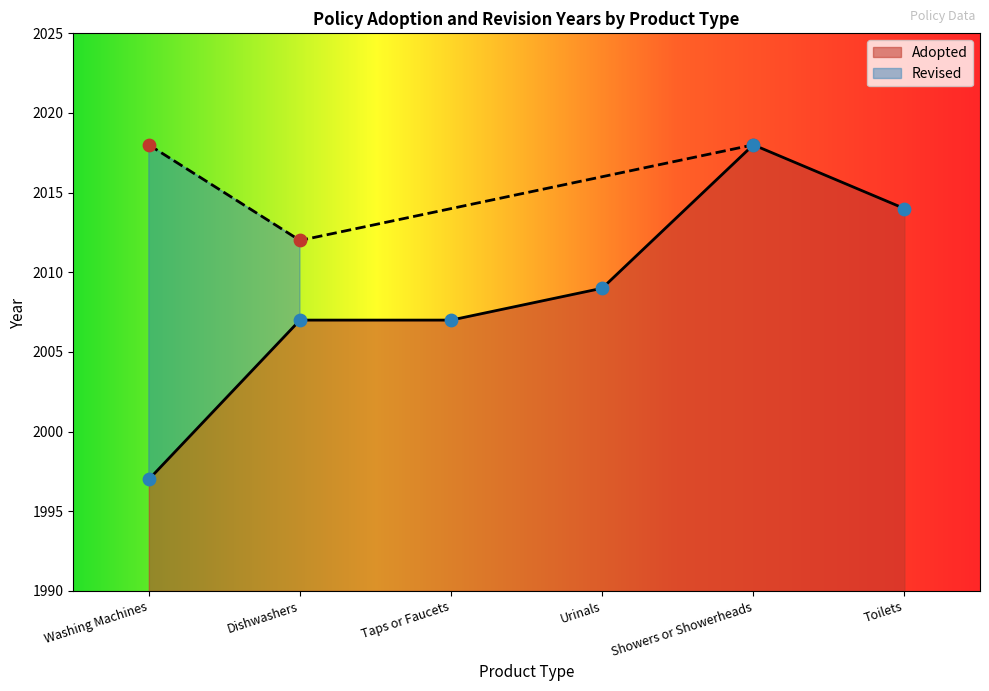

What is the change in value from Washing Machines to Dishwashers?

+10